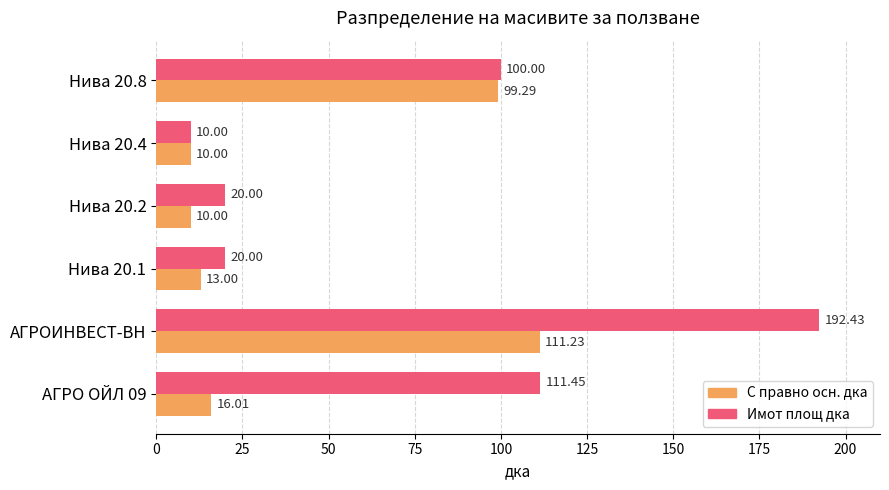

What is the difference between the С правно осн. дка values at Нива 20.1 and Нива 20.4?

3.0